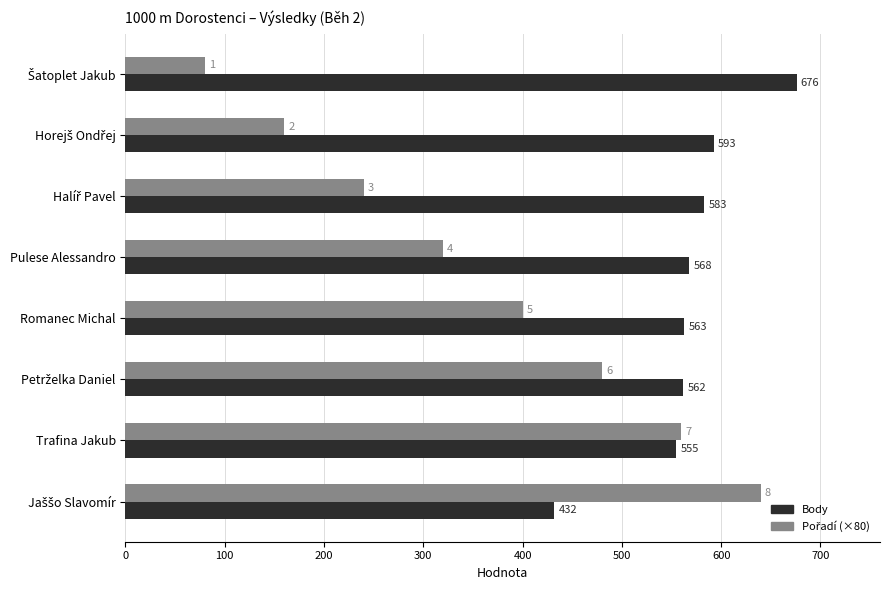

The value of Body at Romanec Michal is 273. True or false?

False